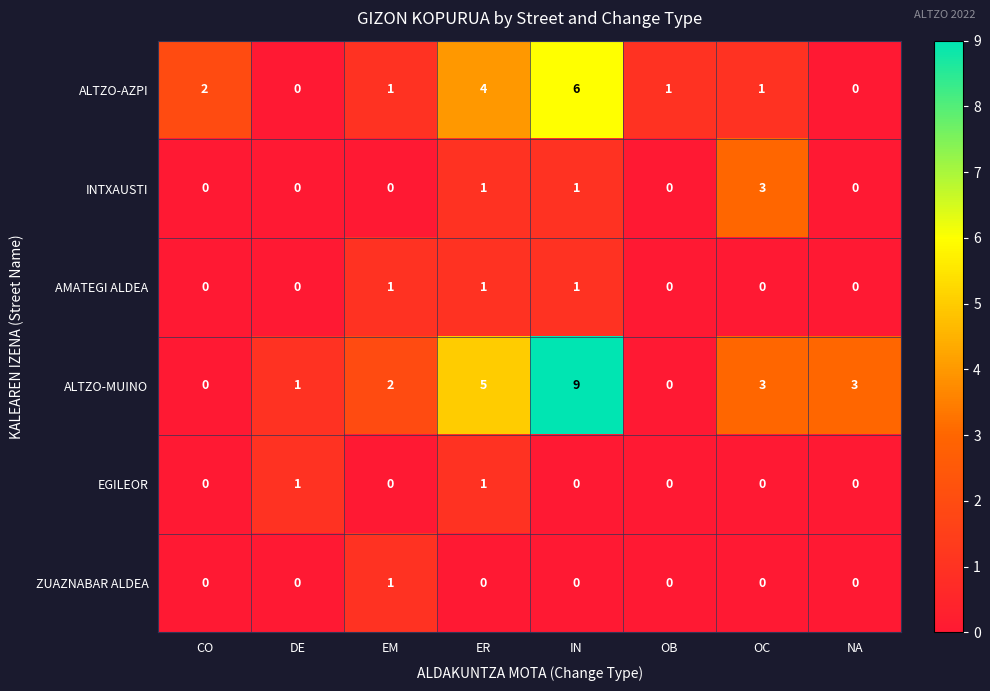

What is the sum of all AMATEGI ALDEA values?

3